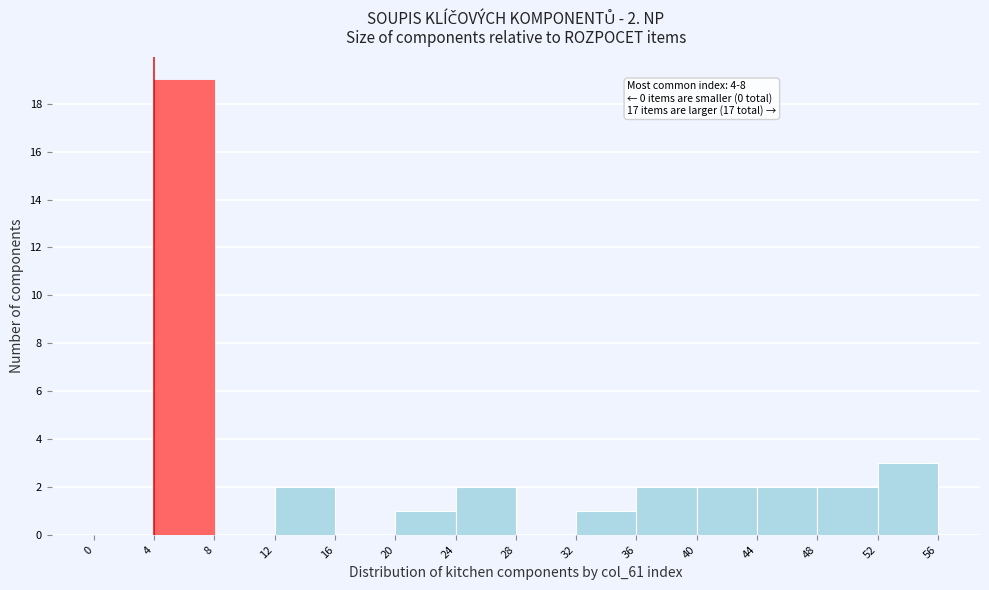

Which range on the x-axis has the tallest bar?

4 to 8